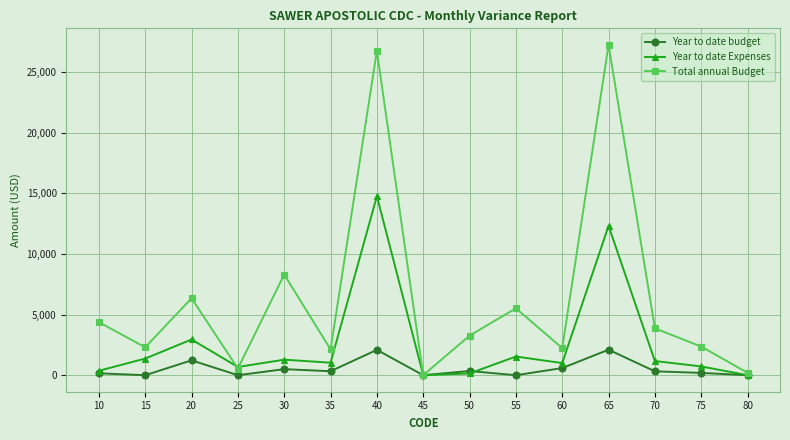

Rank the series at 15 from highest to lowest value.

Total annual Budget, Year to date Expenses, Year to date budget